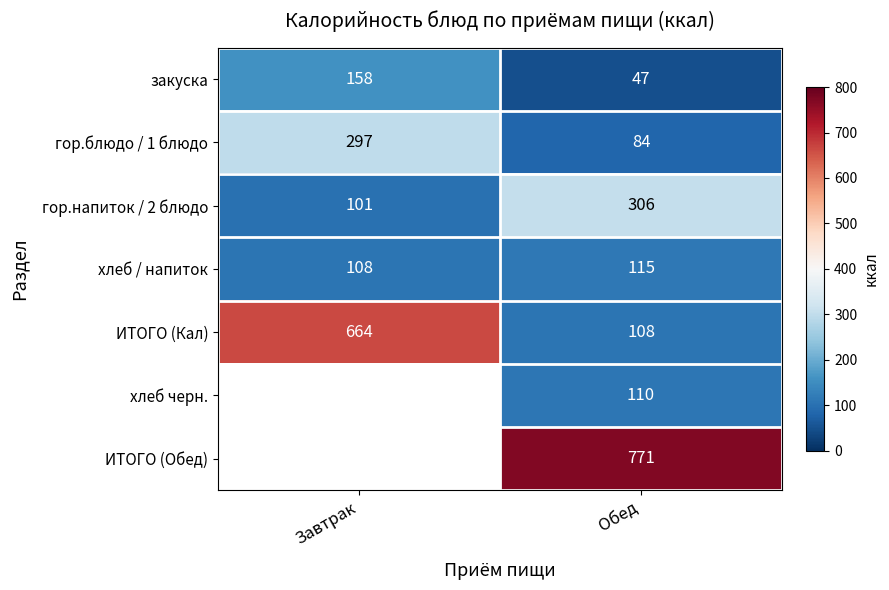

What is the difference between the maximum and minimum values in the ИТОГО (Кал) series?

556